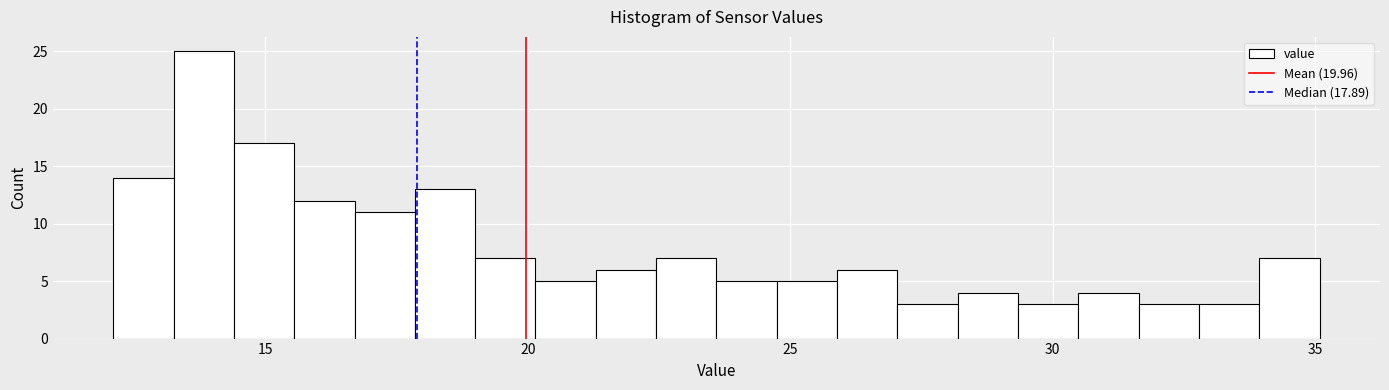

Around what value on the x-axis is the tallest bar? Give the approximate position of its centre, as read against the axis.

14.0